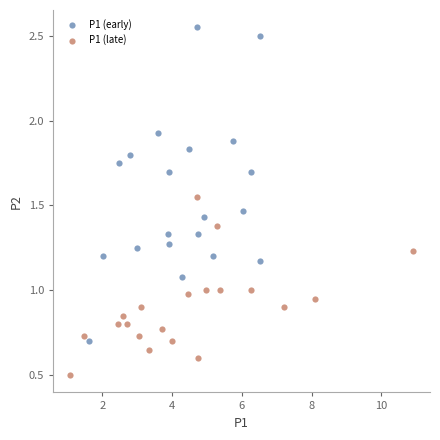

Which series has the largest Y range (max minus min)?

P1 (early)